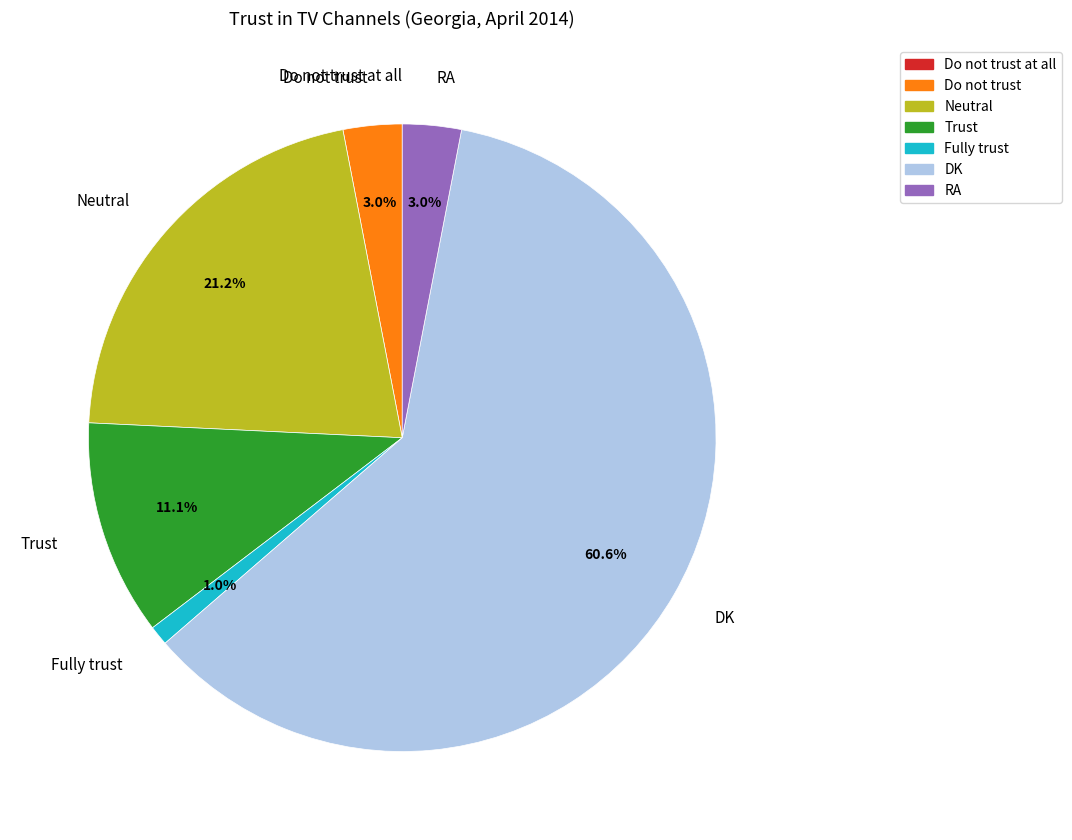

The DK slice represents 47% of the pie. True or false?

False